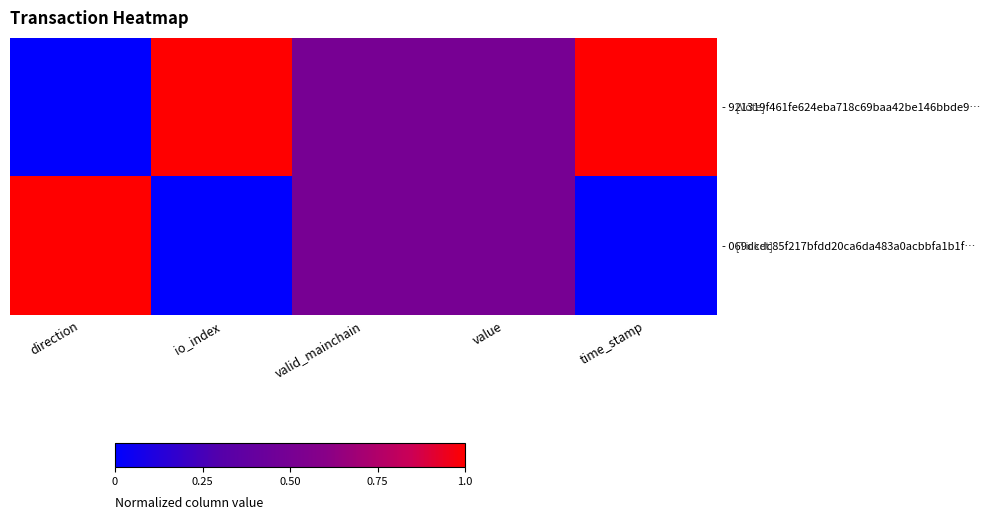

Reading left to right, extract all data points from this chart.

- 921319f461fe624eba718c69baa42be146bbde9…: direction=0.0	io_index=1.0	valid_mainchain=0.5	value=0.5	time_stamp=1.0
- 069dcdc85f217bfdd20ca6da483a0acbbfa1b1f…: direction=1.0	io_index=0.0	valid_mainchain=0.5	value=0.5	time_stamp=0.0